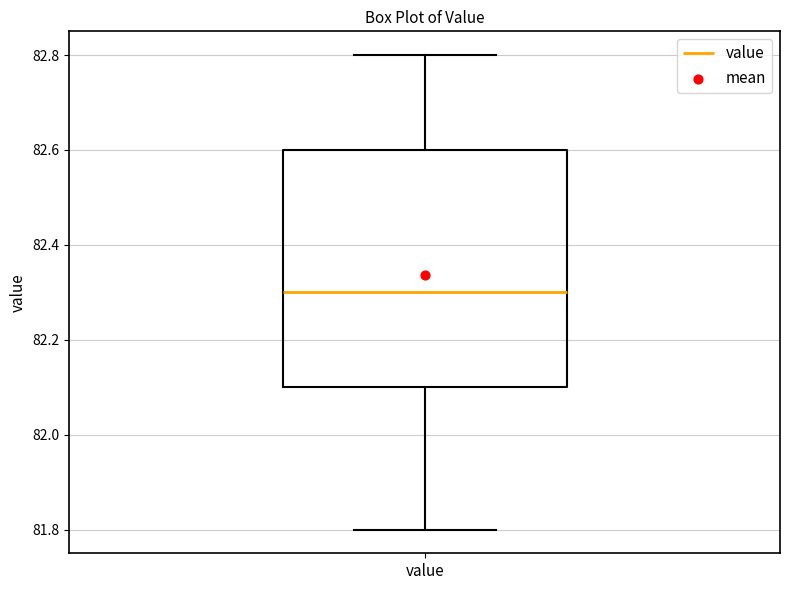

Read this box plot against the y-axis: the position of the median line, the range covered by the box, and the ends of both whiskers. The values are not printed on the chart, so give them approximately, as read against the axis.

median 82.3, box 82.1 to 82.6, whiskers 81.8 to 82.8